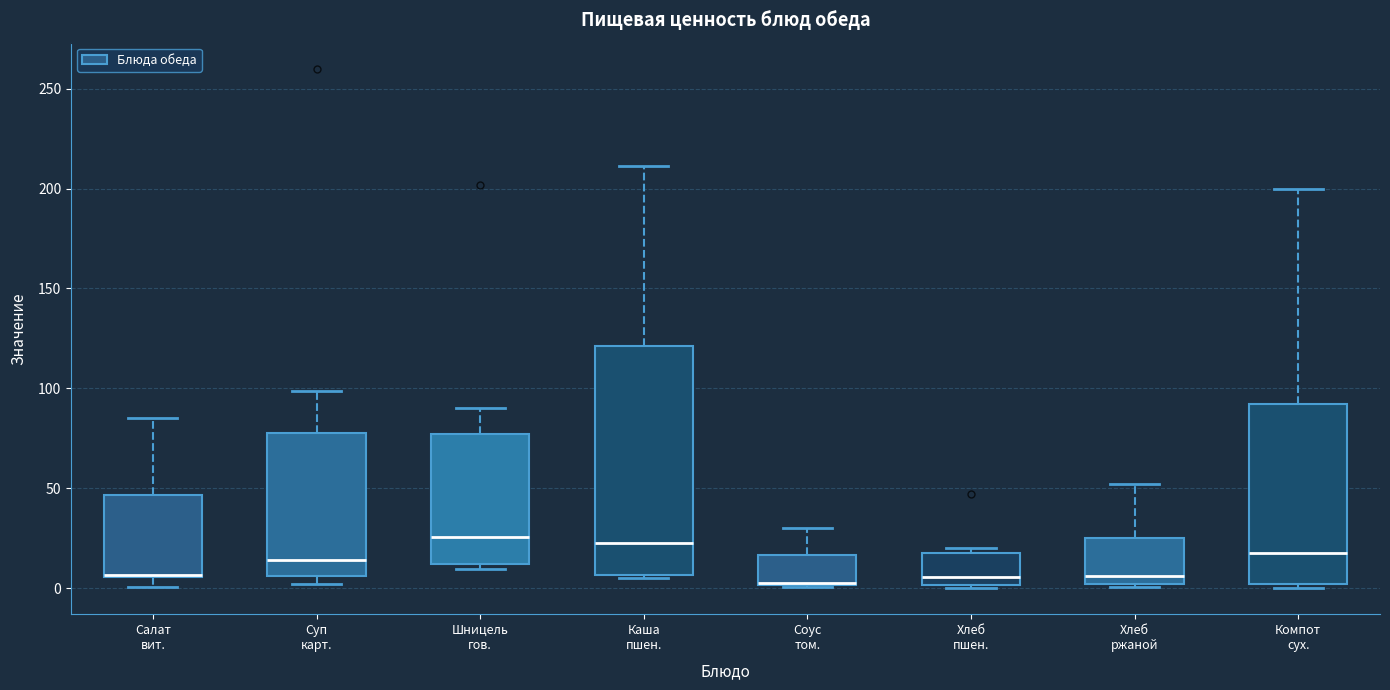

Reading left to right, read every box against the y-axis: the position of its median line, the range the box covers, and the ends of its whiskers. The values are not printed on the chart, so give them approximately, as read against the axis.

Салат вит.: median 5 (drawn on the box's lower edge), box 5 to 45, whiskers 0 to 85
Суп карт.: median 15, box 5 to 80, whiskers 0 to 100
Шницель гов.: median 25, box 10 to 75, whiskers 10 (just below the box's lower edge) to 90
Каша пшен.: median 25, box 5 to 120, whiskers 5 to 210
Соус том.: median 0 (drawn on the box's lower edge), box 0 to 15, whiskers 0 to 30
Хлеб пшен.: median 5, box 0 to 15, whiskers 0 to 20
Хлеб ржаной: median 5, box 0 to 25, whiskers 0 (just below the box's lower edge) to 50
Компот сух.: median 15, box 0 to 90, whiskers 0 (just below the box's lower edge) to 200